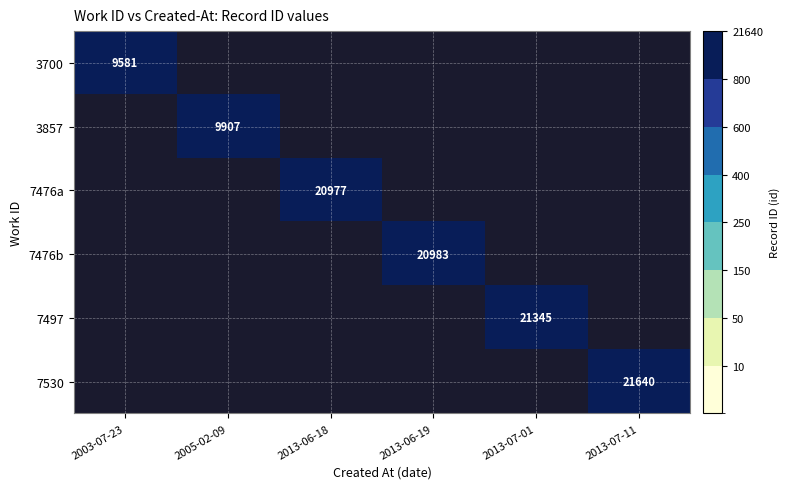

Is it true that 3700 equals 9581 at 2003-07-23?

True